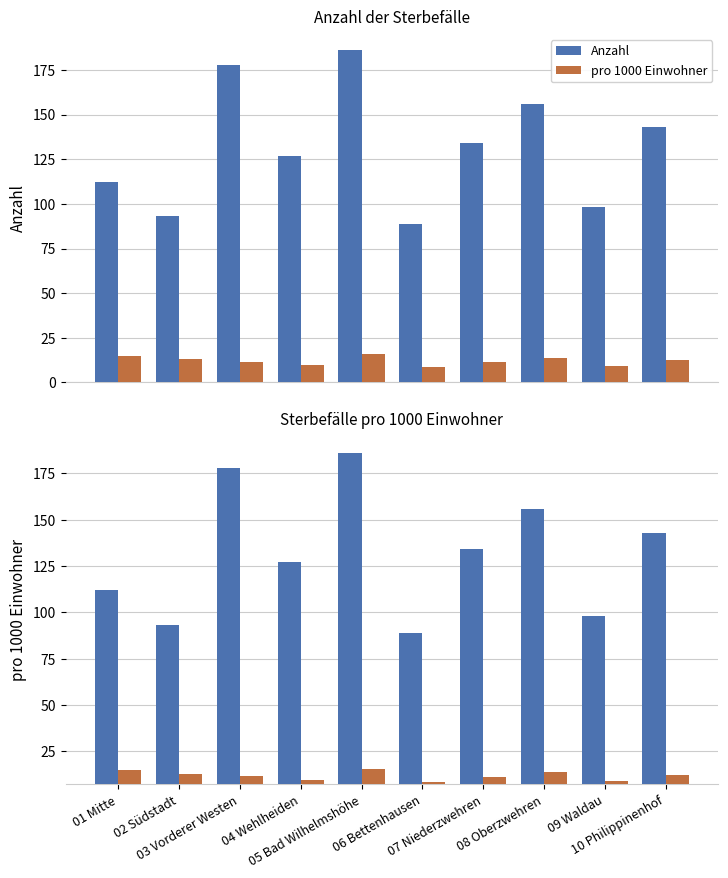

At 08 Oberzwehren, list the series in order from smallest to largest.

pro 1000 Einwohner, Anzahl